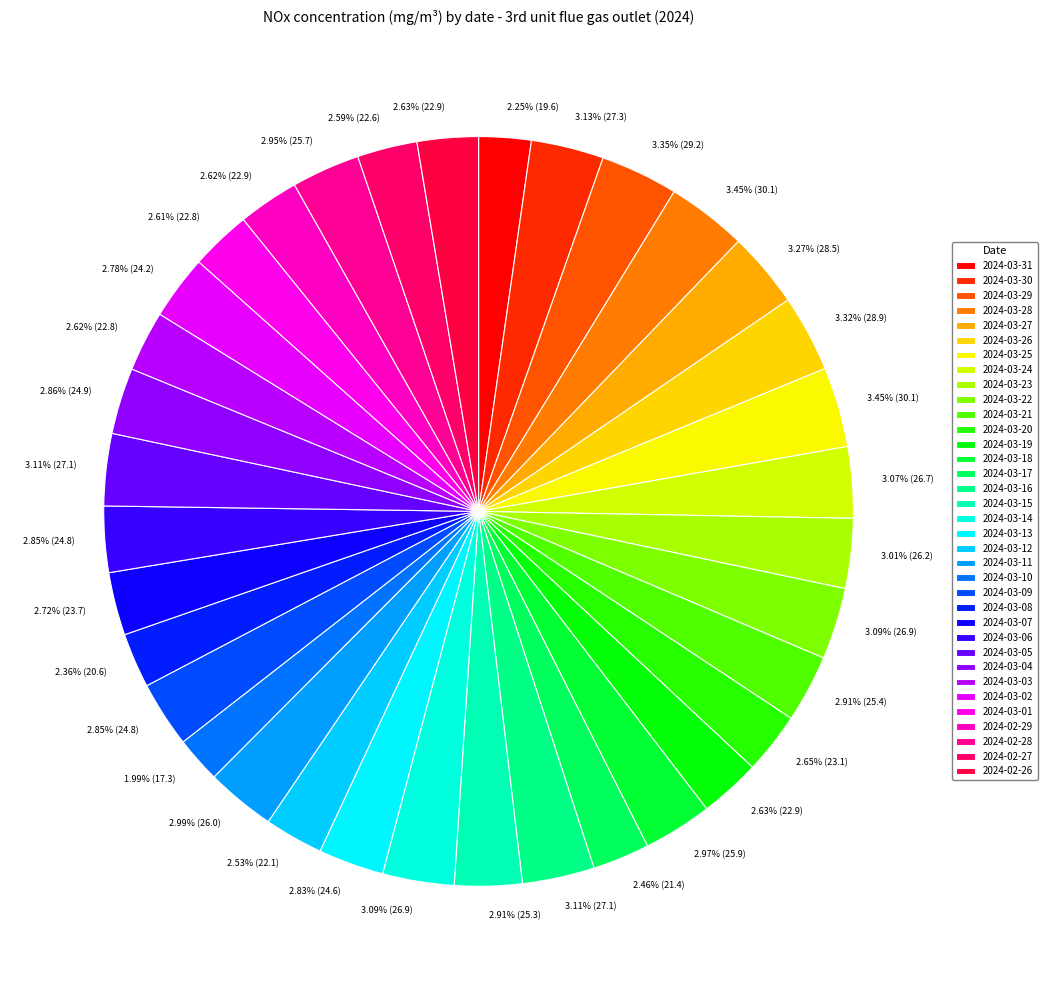

What percentage do 2024-03-21 and 2024-03-10 together represent?

4.9%